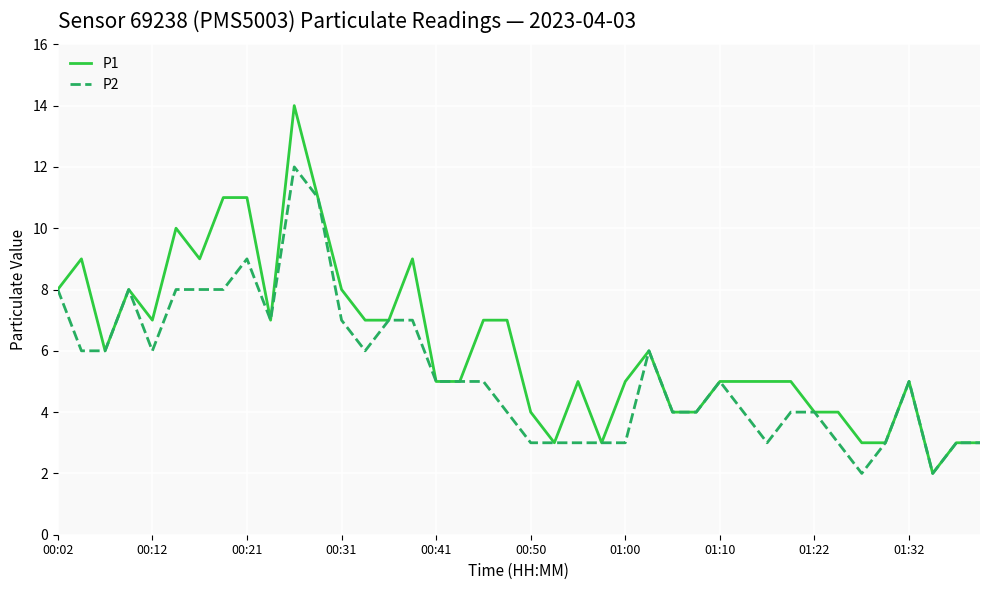

Rank the series by their average value, from highest to lowest.

P1, P2